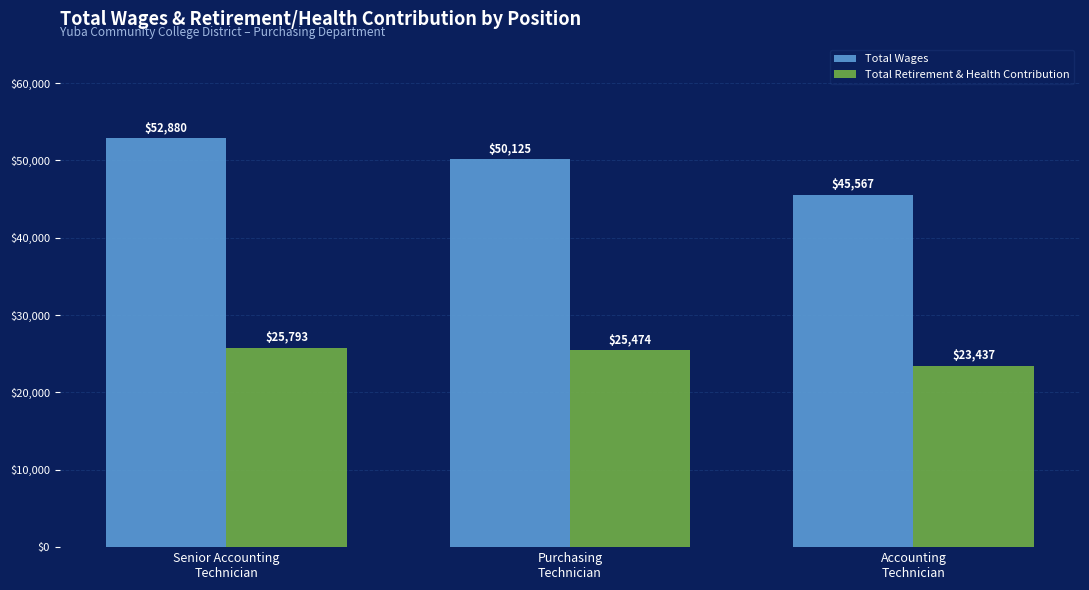

What is the label of the 3rd bar from the right?

Senior Accounting
Technician